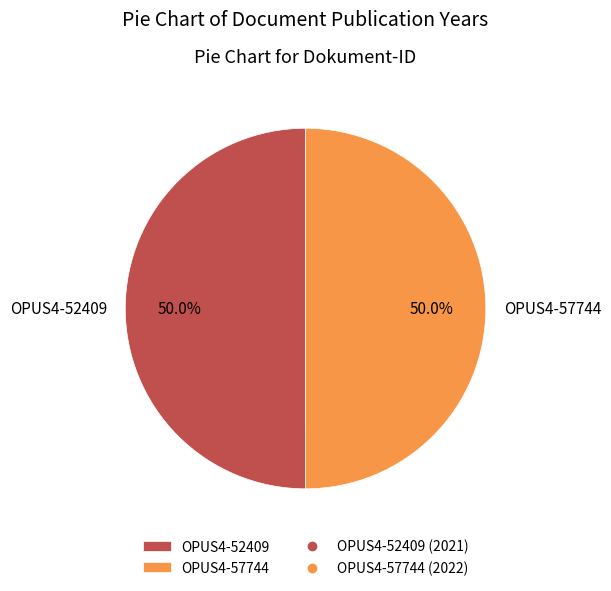

What is the ratio of the value at OPUS4-52409 to the value at OPUS4-57744?

1.0